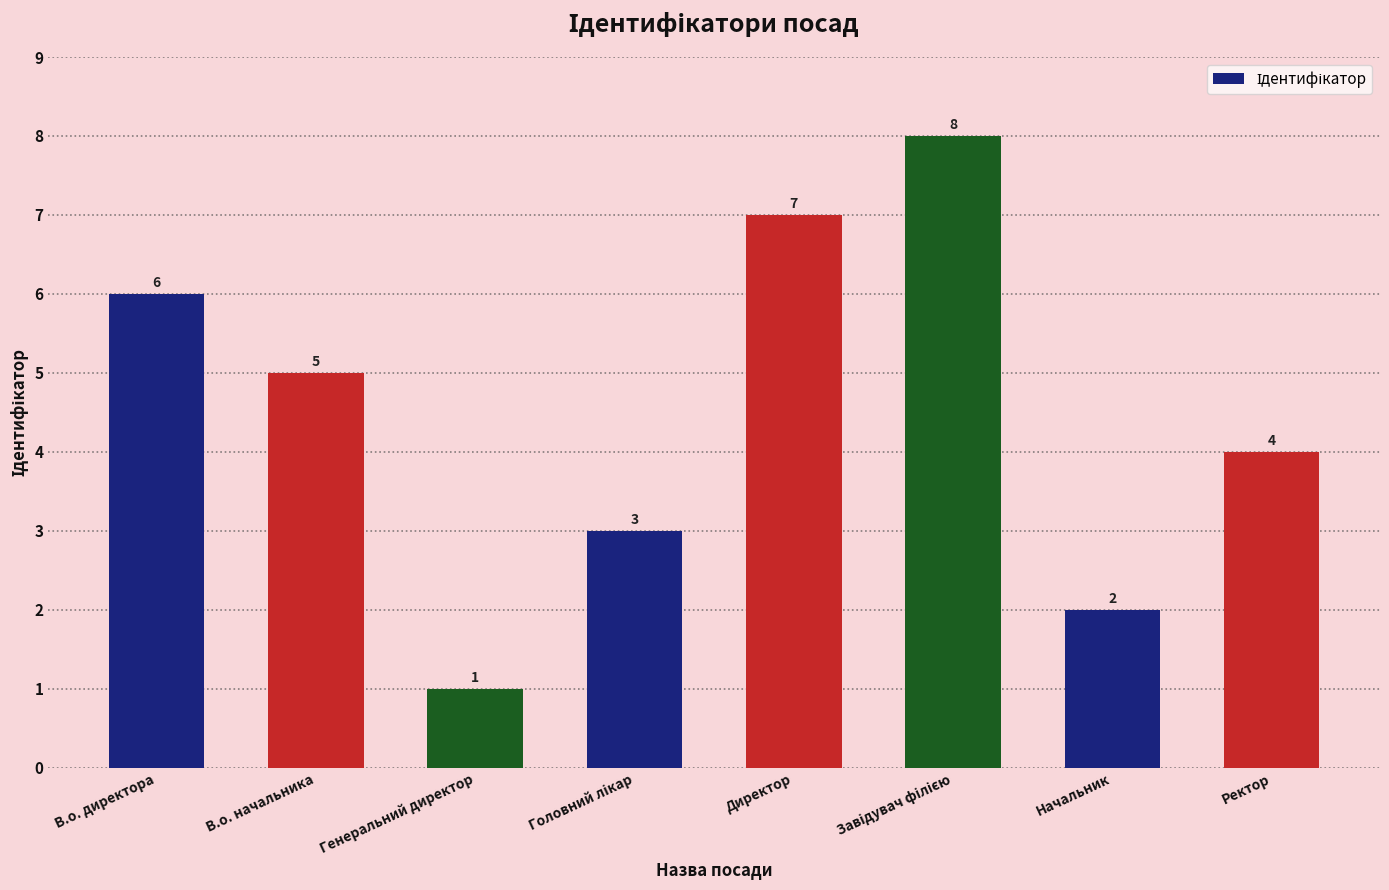

What is the sum of all values?

36